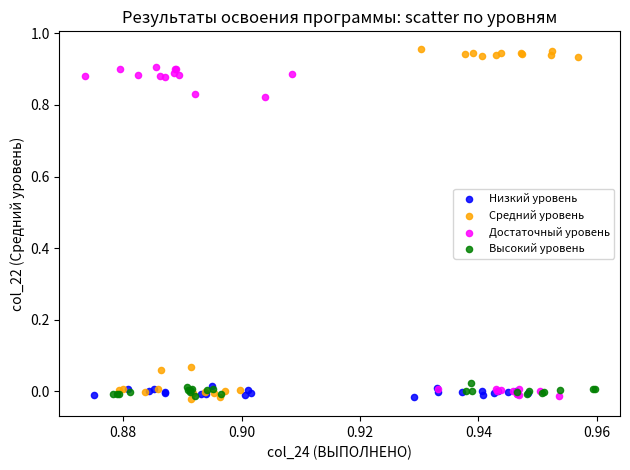

Which series has the widest spread of Y values?

Средний уровень